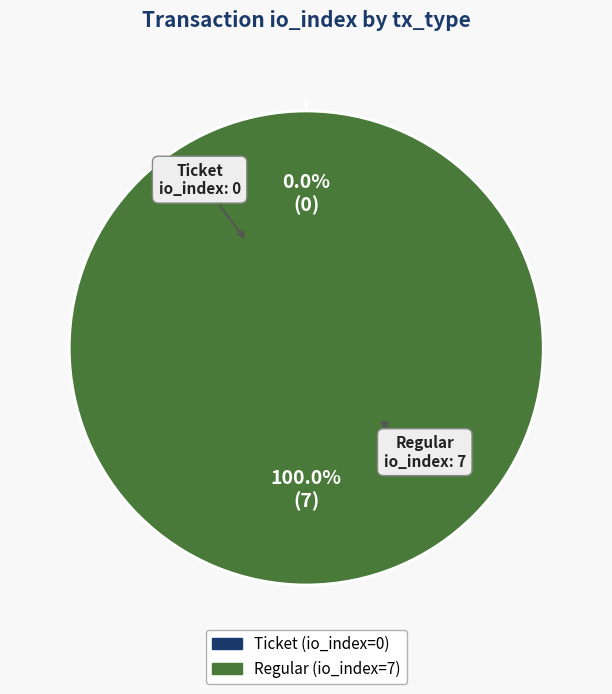

What percentage do Regular and Ticket together represent?

100.0%